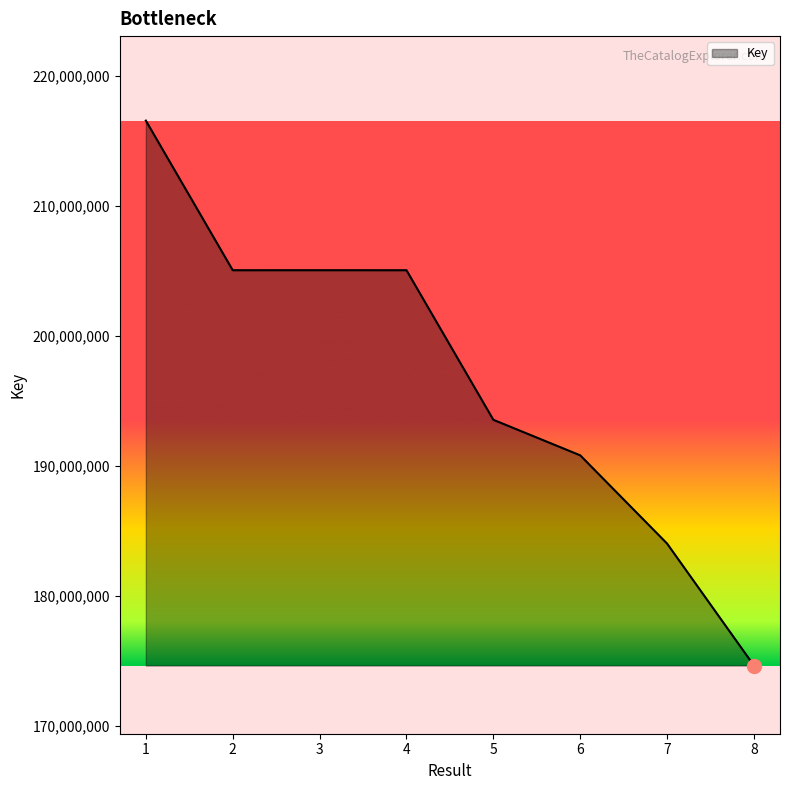

Is it true that the value at 7 is 184046848?

True